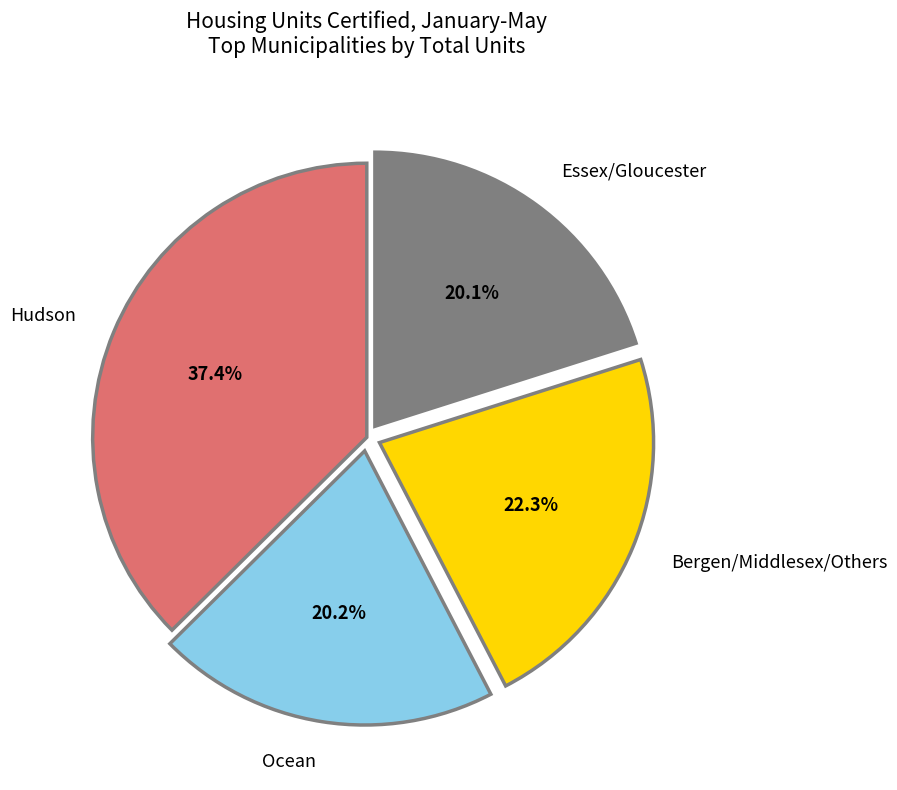

Is the sum of Bergen/Middlesex/Others and Ocean greater than half?

No